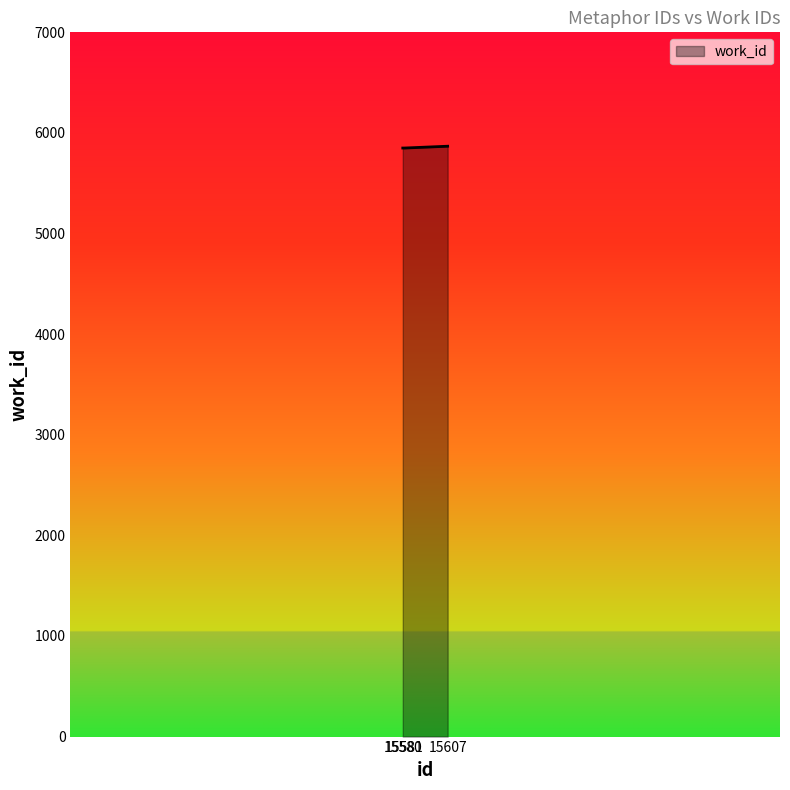

Does the chart have visible grid lines?

No